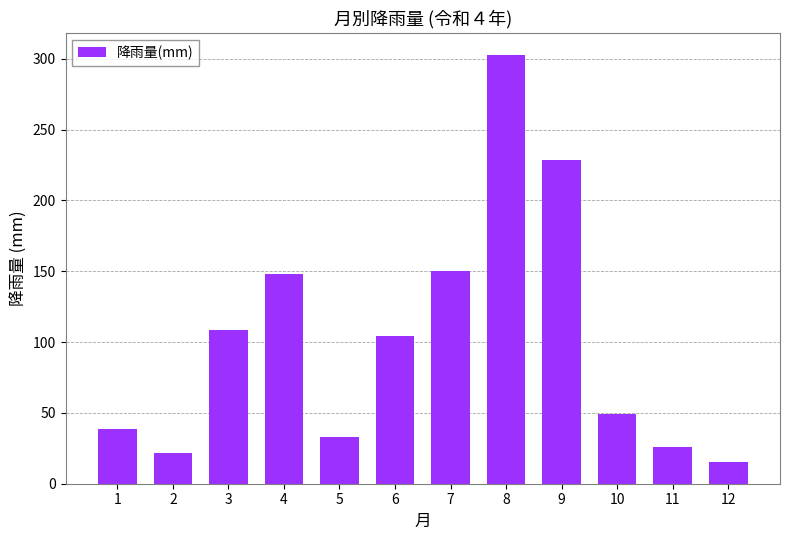

What is the value of the 6th bar from the left?

104.5